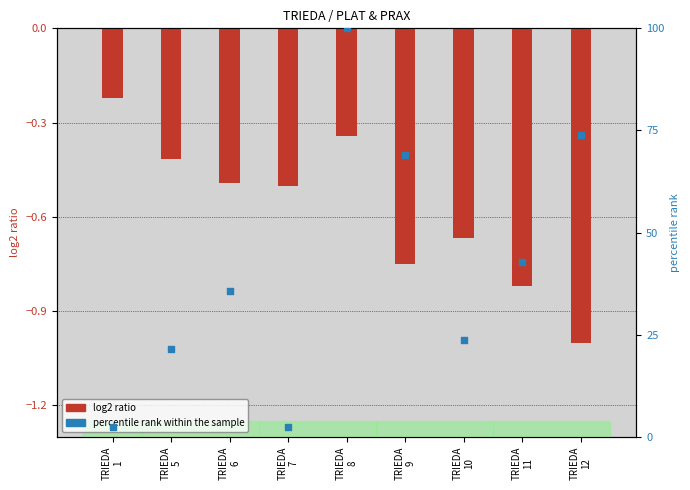

What is the total value across all series at TRIEDA
9?

68.3